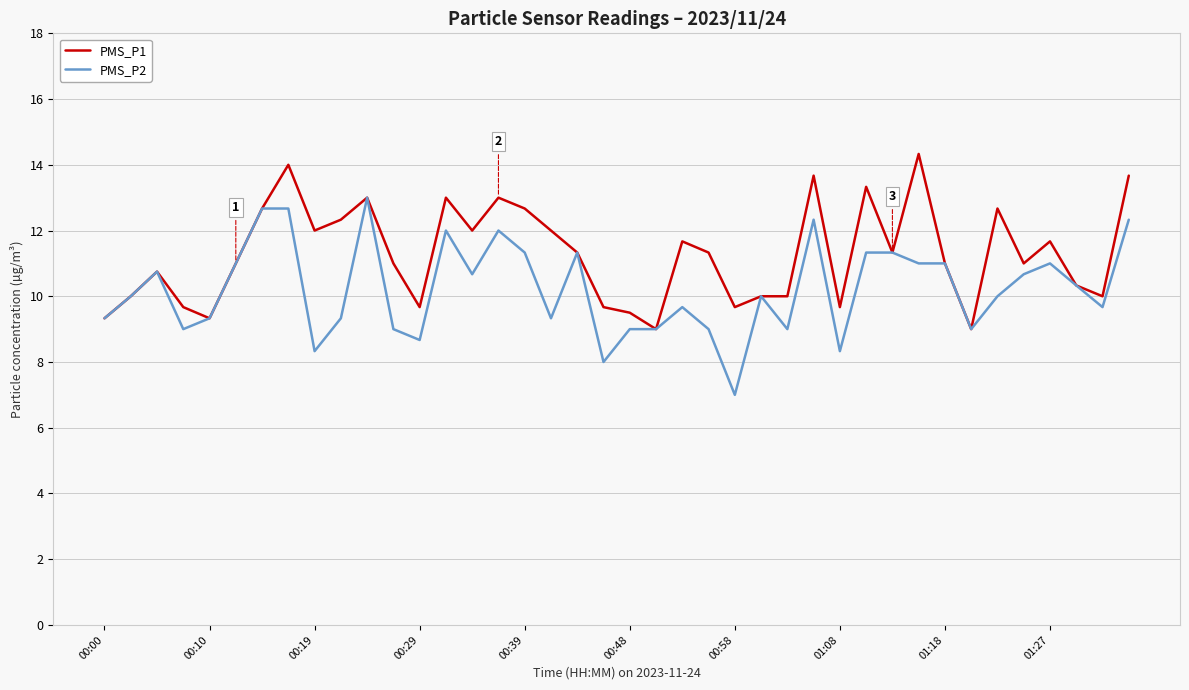

What is the maximum value shown in the chart?

14.3